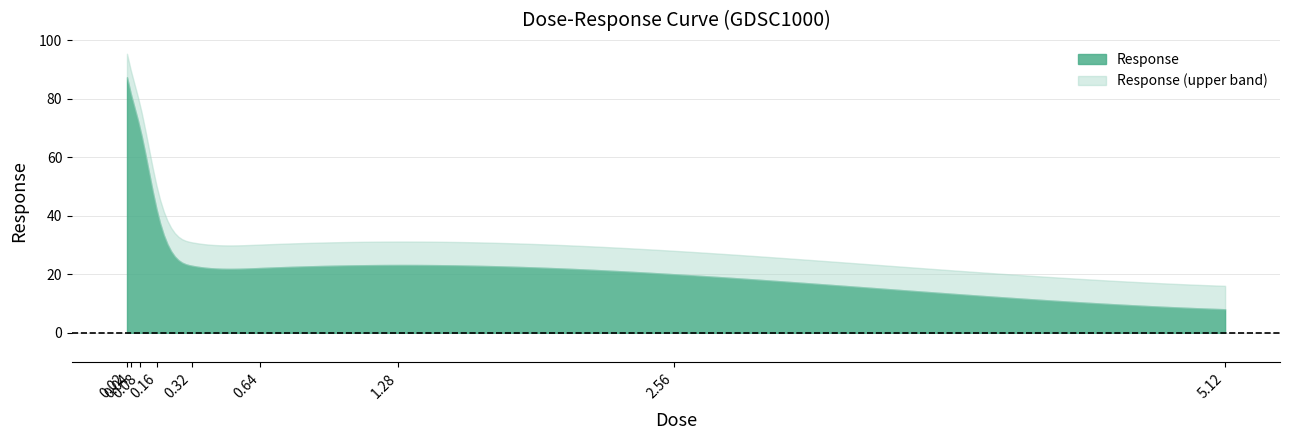

Does the chart display data point markers on the line(s)?

No